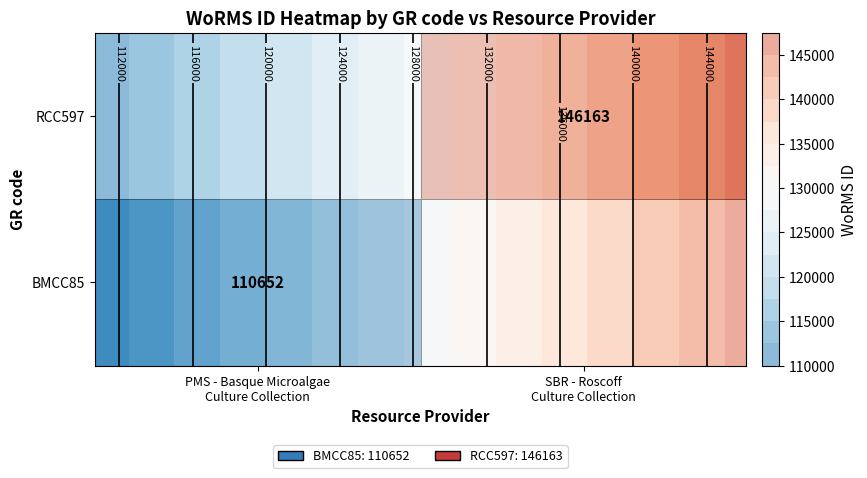

Is it true that RCC597 equals 146163.0 at SBR - Roscoff Culture Collection?

True